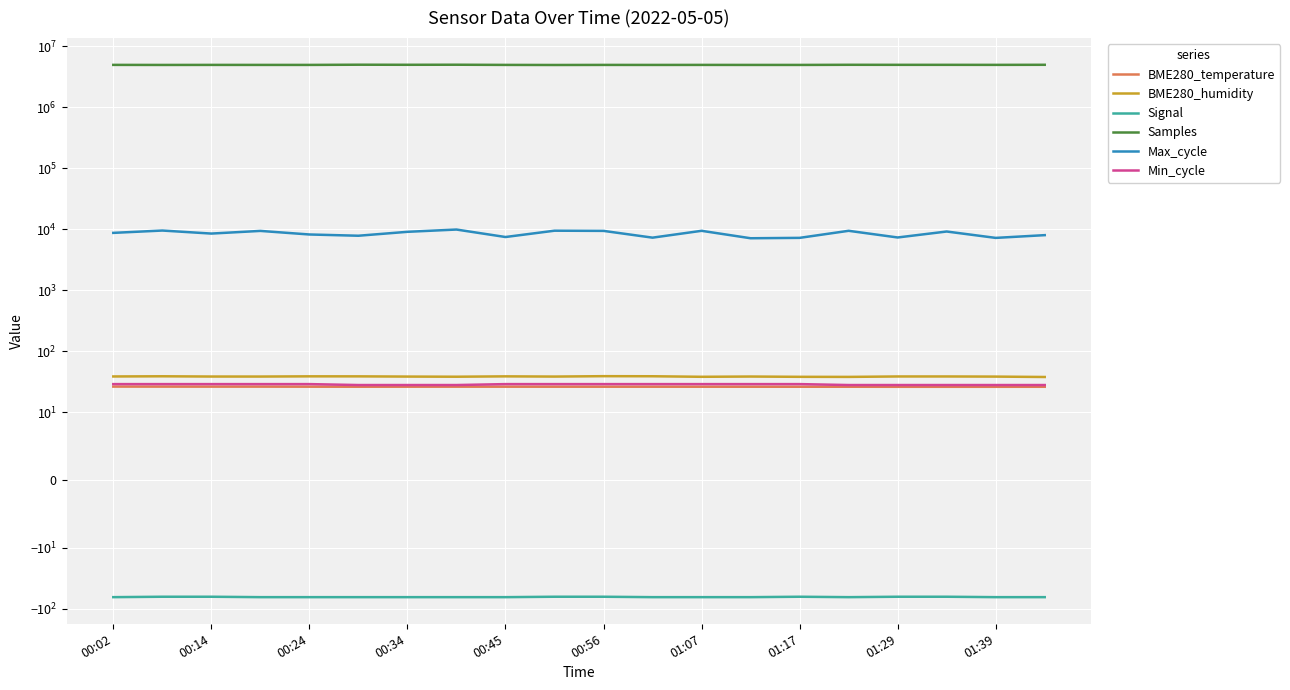

Where is the first local maximum for Samples?

00:14